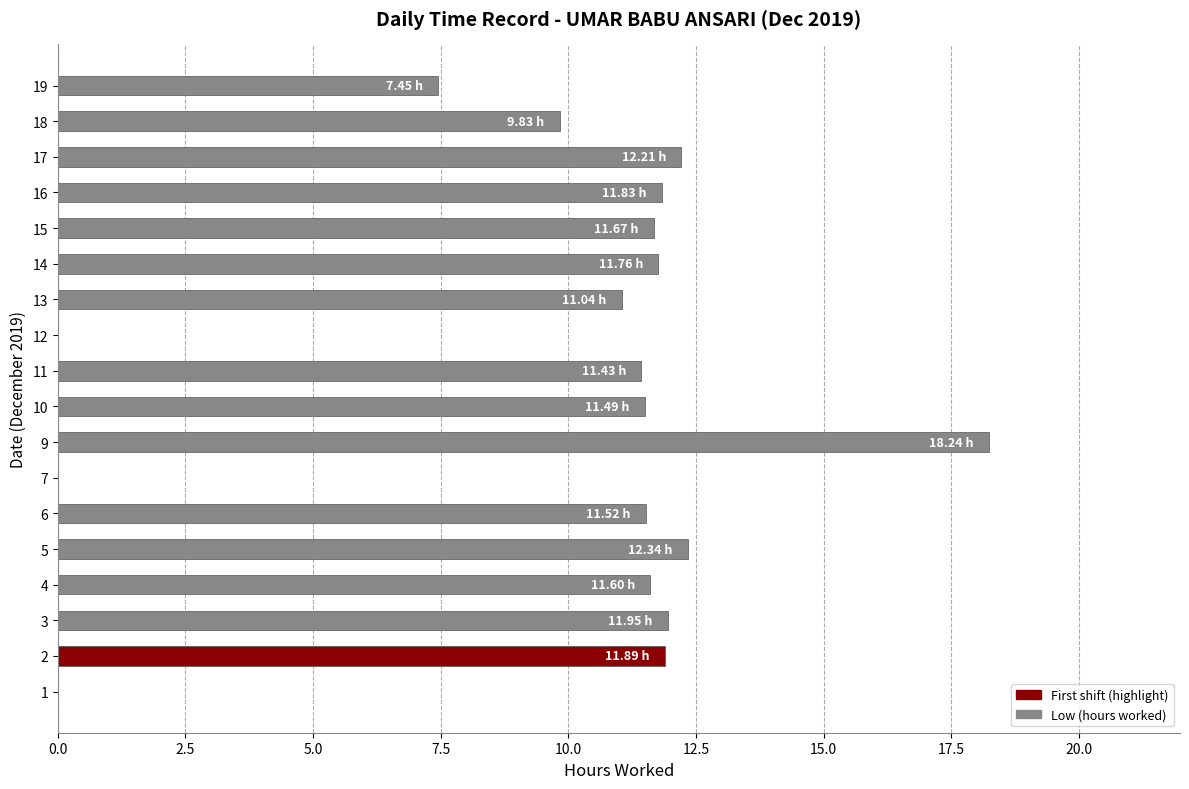

Between 19 and 6, which is larger?

6